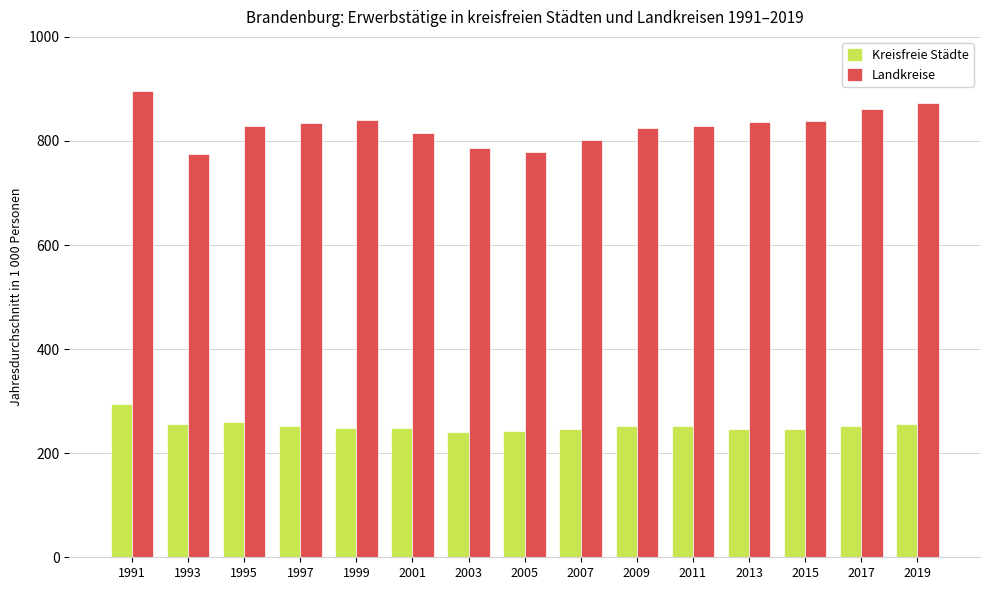

True or false: Kreisfreie Städte has a value of 92.9 at 1991.

False